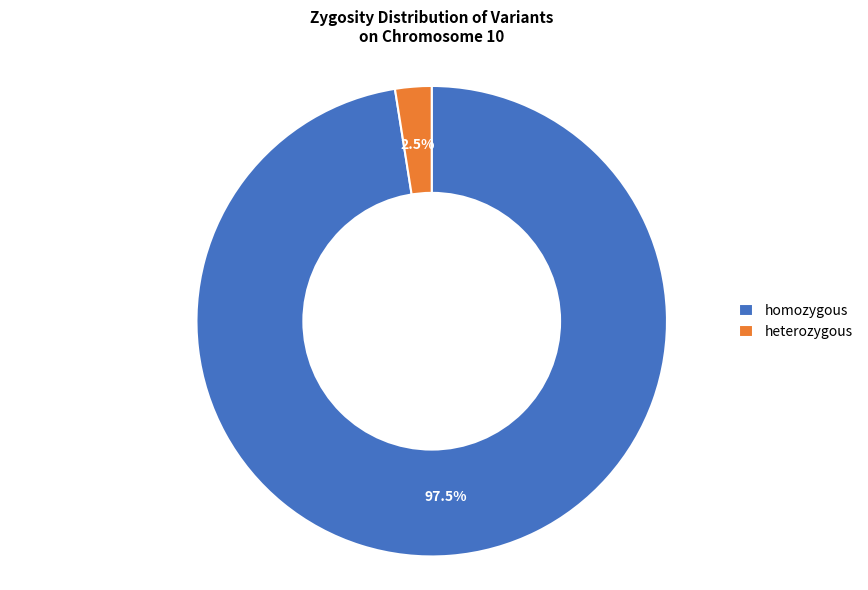

What is the ratio of the value at homozygous to the value at heterozygous?

39.0